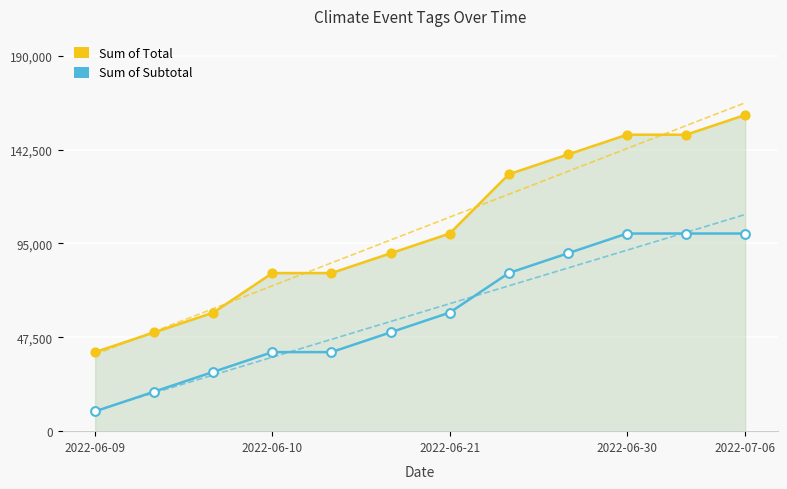

Which series reaches the minimum Y coordinate?

Sum of Subtotal